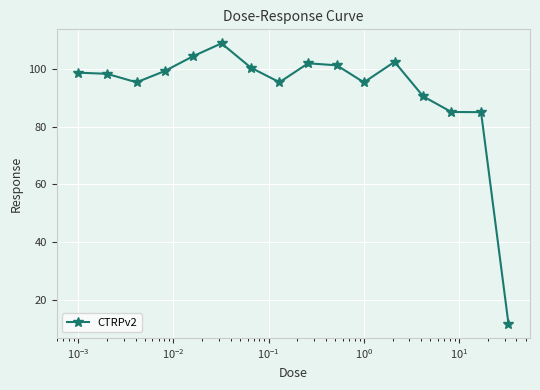

What is the value of the 4th point from the left?

99.2